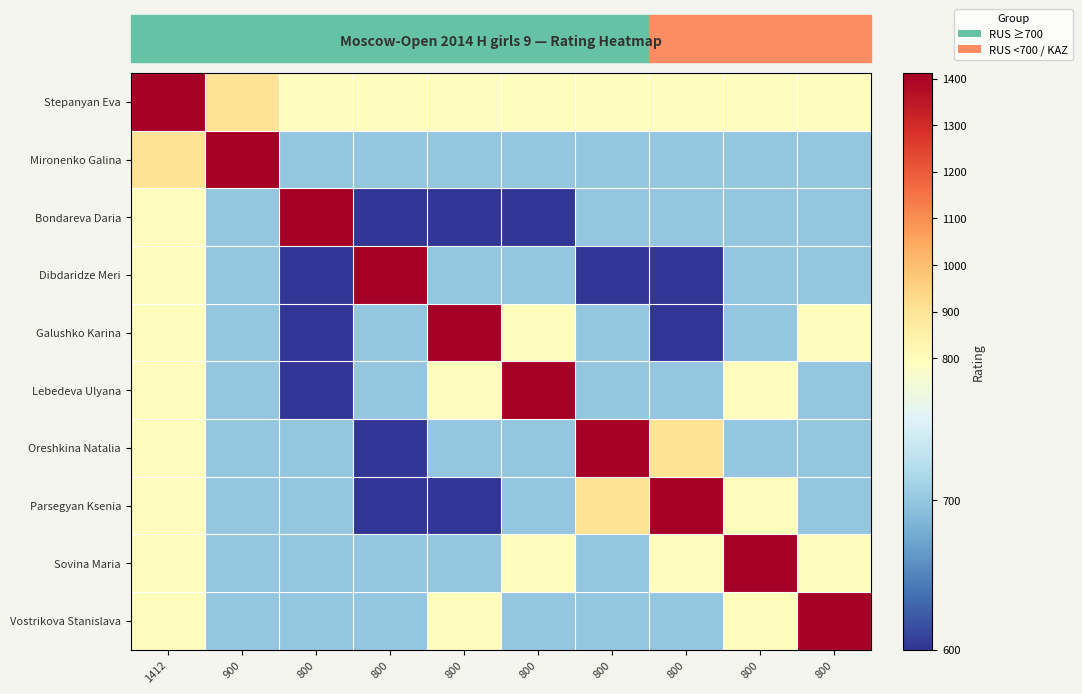

At which category does the chart reach its minimum across all series?

800